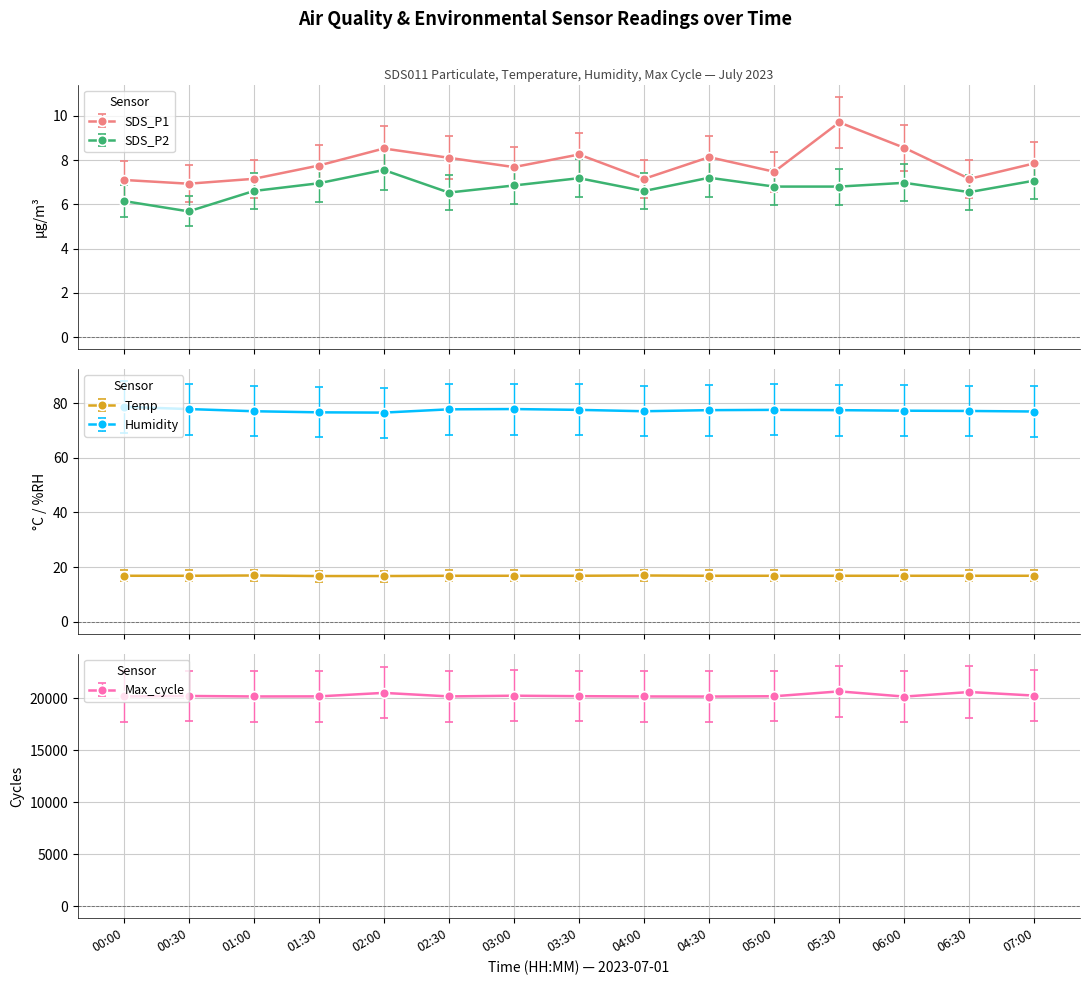

Which series changed the most between 01:30 and 02:30?

Max_cycle